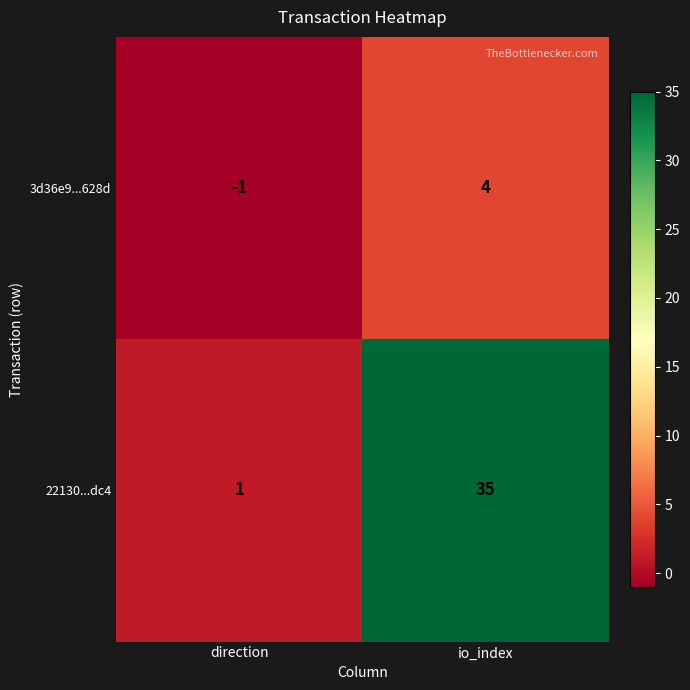

Is the value of 3d36e9...628d at io_index greater than the value of 22130...dc4 at direction?

Yes